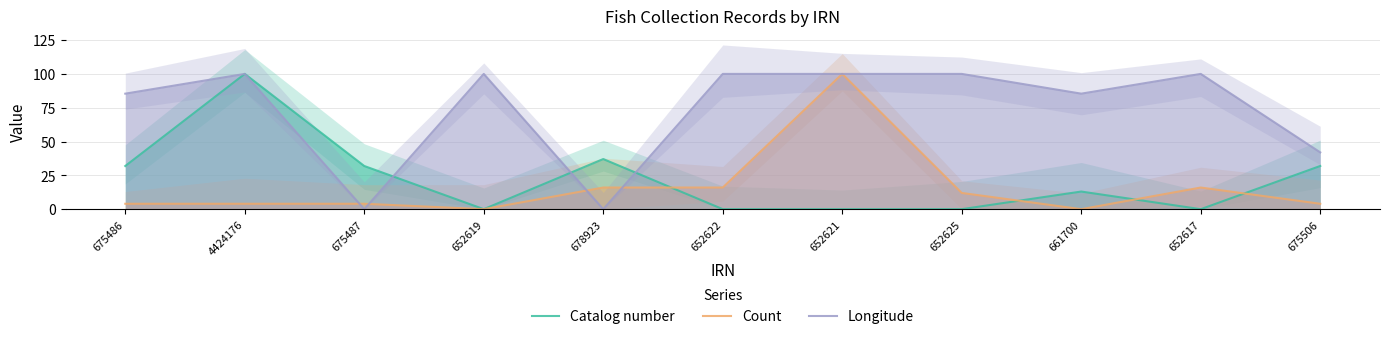

At which label does Longitude reach its minimum?

675487